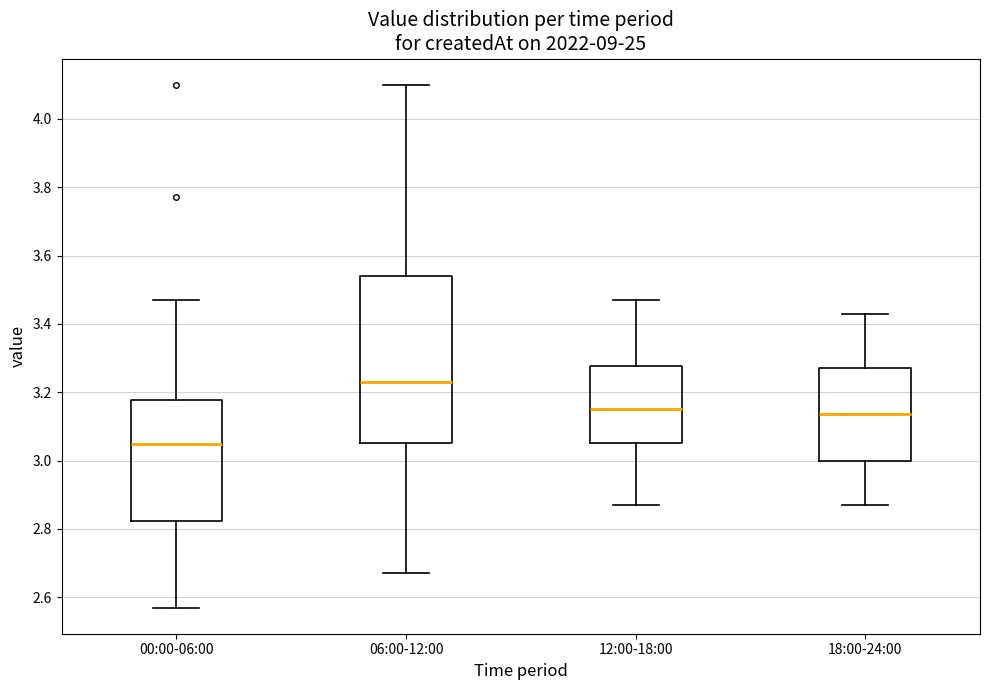

Reading left to right, read every box against the y-axis: the position of its median line, the range the box covers, and the ends of its whiskers. The values are not printed on the chart, so give them approximately, as read against the axis.

00:00-06:00: median 3.06, box 2.82 to 3.18, whiskers 2.58 to 3.48
06:00-12:00: median 3.24, box 3.06 to 3.54, whiskers 2.68 to 4.10
12:00-18:00: median 3.16, box 3.06 to 3.28, whiskers 2.88 to 3.48
18:00-24:00: median 3.14, box 3.00 to 3.28, whiskers 2.88 to 3.44